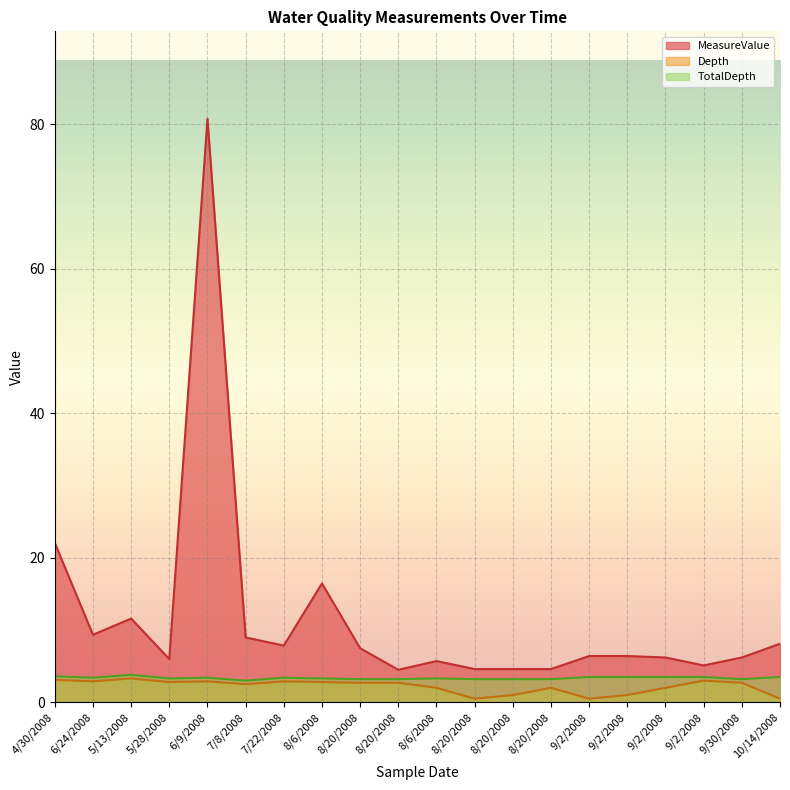

Reading left to right, transcribe all the data shown in this chart.

MeasureValue: 22.1	9.3	11.6	6.0	80.7	9.0	7.8	16.4	7.5	4.5	5.7	4.6	4.6	4.6	6.4	6.4	6.2	5.1	6.2	8.1
Depth: 3.1	2.9	3.3	2.8	2.9	2.5	2.9	2.8	2.7	2.7	2.0	0.5	1.0	2.0	0.5	1.0	2.0	3.0	2.7	0.5
TotalDepth: 3.6	3.4	3.8	3.3	3.4	3.0	3.4	3.3	3.2	3.2	3.3	3.2	3.2	3.2	3.5	3.5	3.5	3.5	3.2	3.5